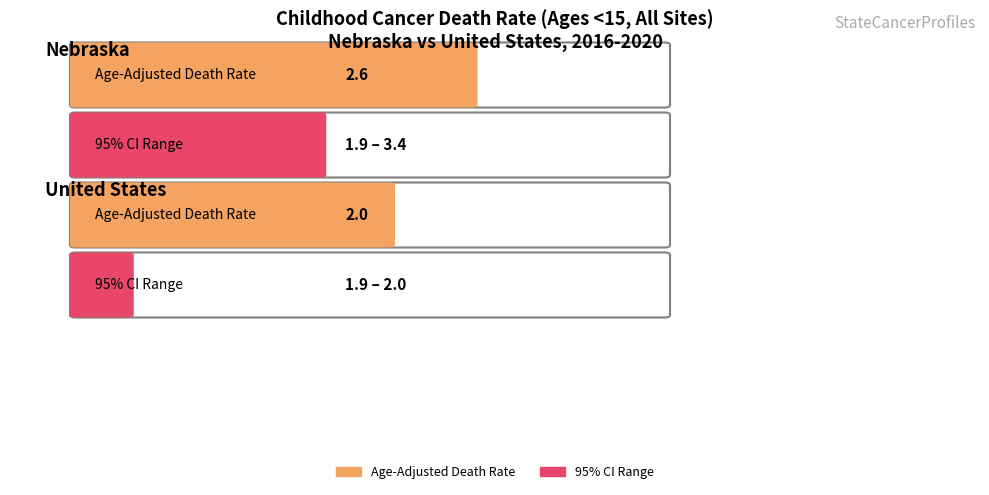

Count the number of categories in the chart.

2